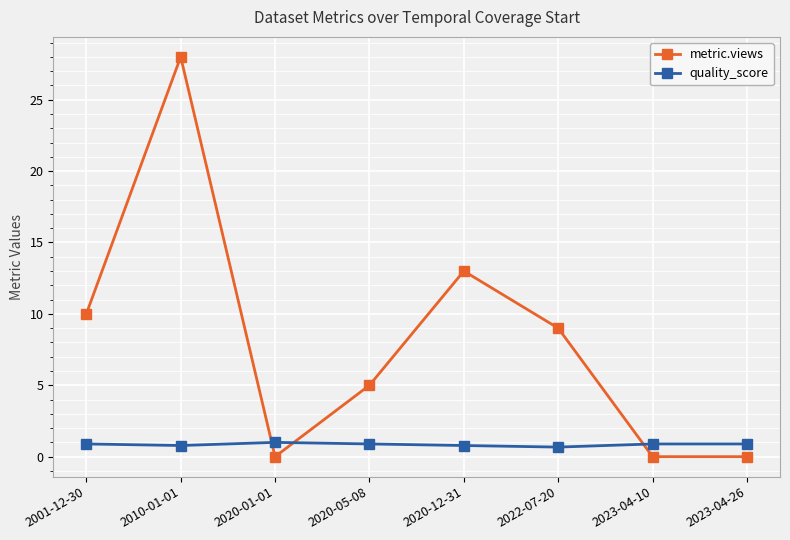

Which series has the widest spread of values?

metric.views